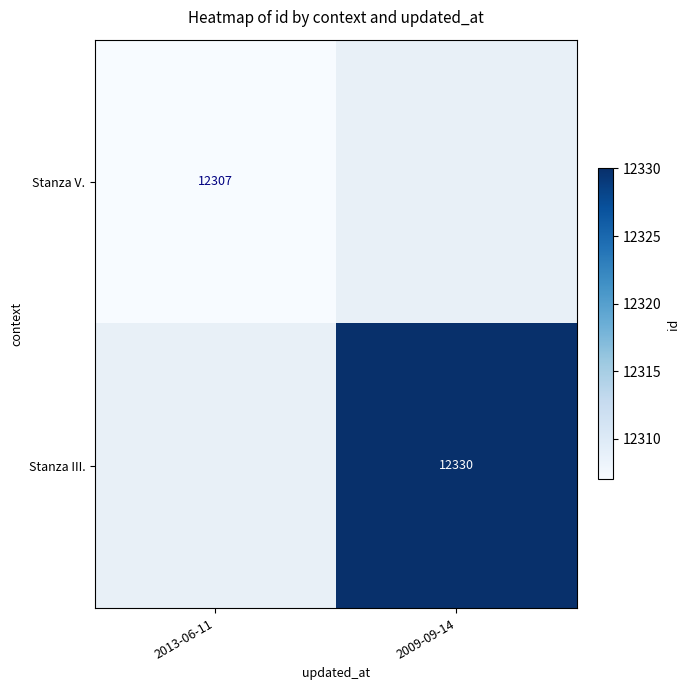

At how many categories does at least one series exceed 12311?

1